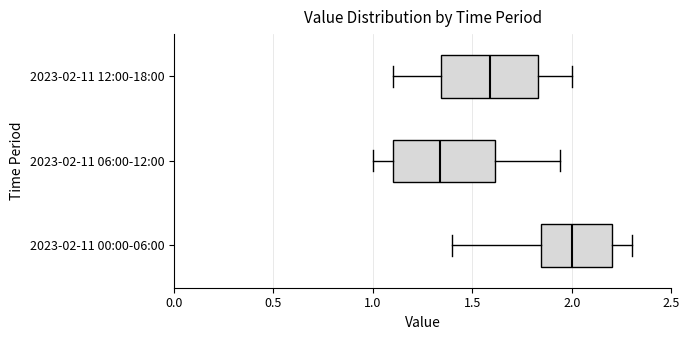

Reading bottom to top, read every box against the x-axis: the position of its median line, the range the box covers, and the ends of its whiskers. The values are not printed on the chart, so give them approximately, as read against the axis.

2023-02-11 00:00-06:00: median 2.00, box 1.85 to 2.20, whiskers 1.40 to 2.30
2023-02-11 06:00-12:00: median 1.35, box 1.10 to 1.60, whiskers 1.00 to 1.95
2023-02-11 12:00-18:00: median 1.60, box 1.35 to 1.85, whiskers 1.10 to 2.00